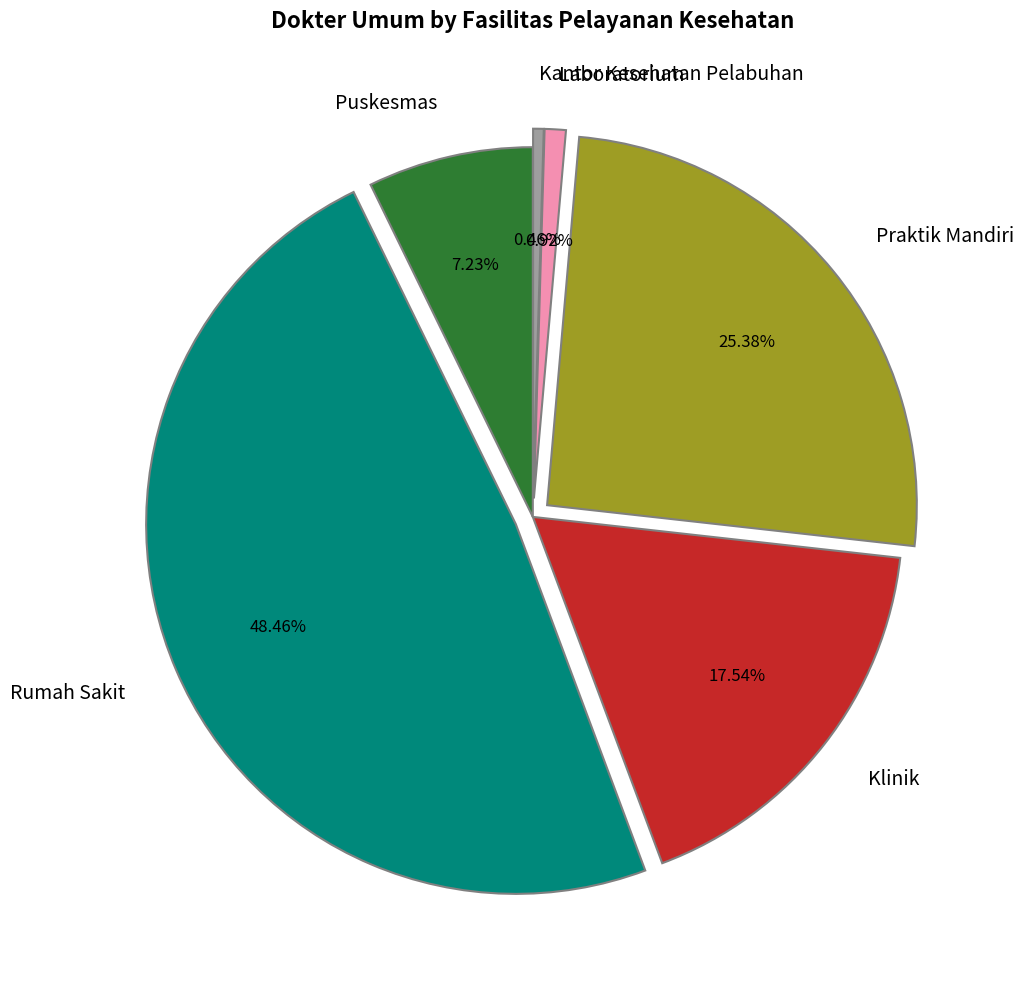

How much of the chart is everything except Kantor Kesehatan Pelabuhan?

99.5%